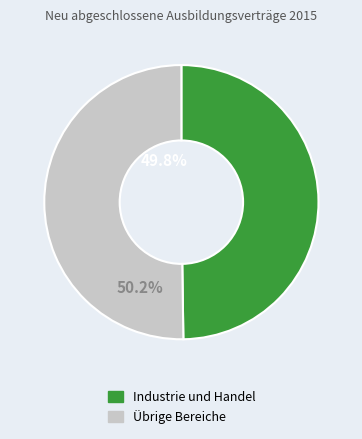

How many segments does this pie chart have?

2